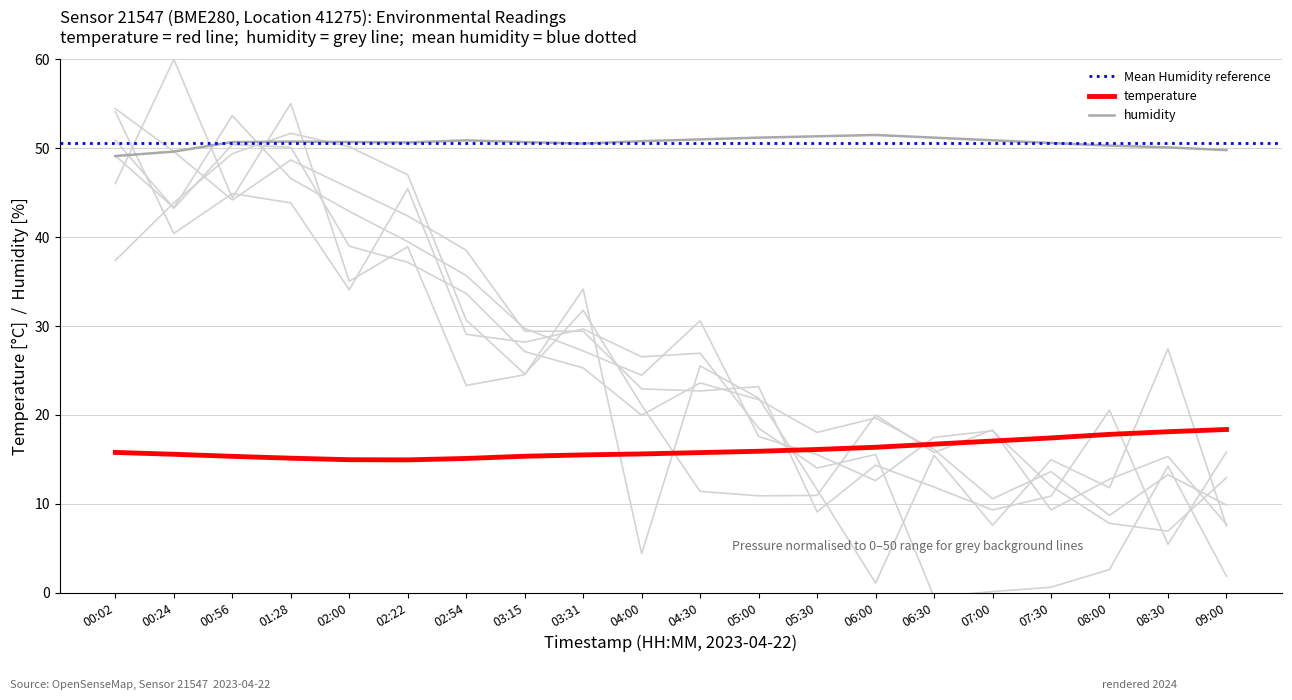

How many times do temperature and pressure_norm cross each other?

1